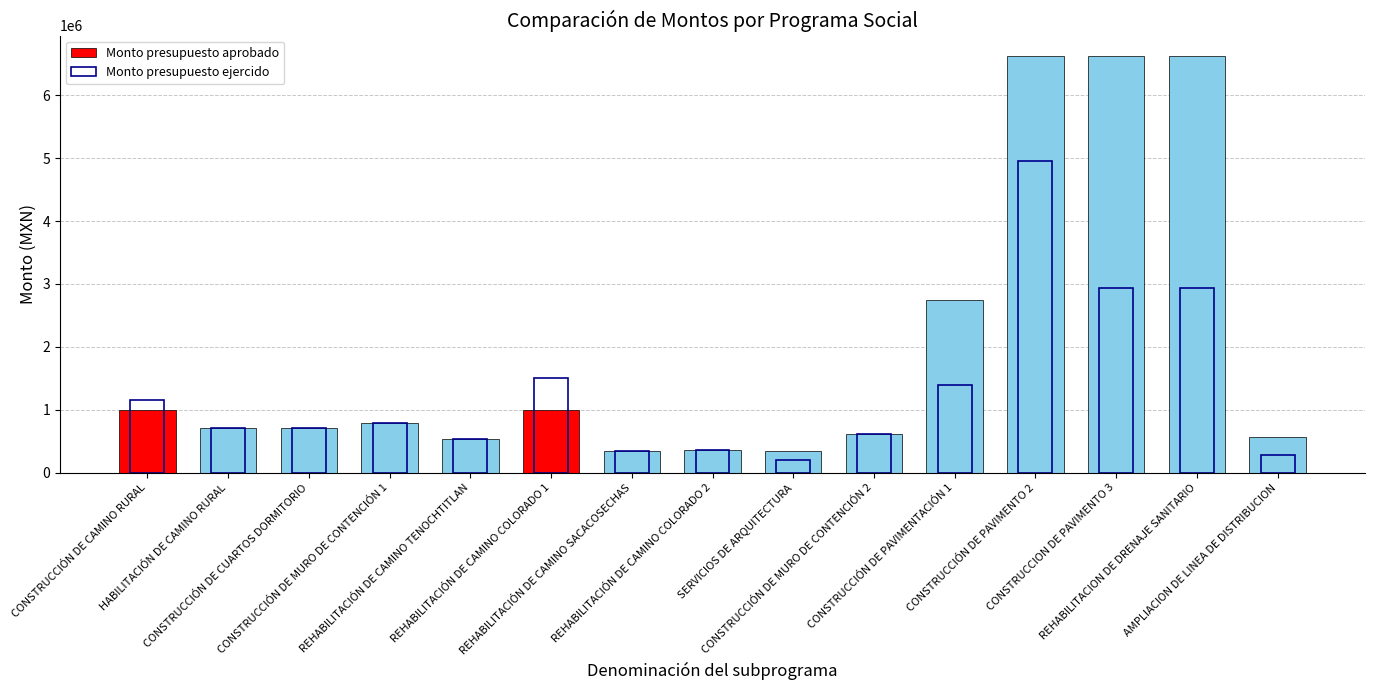

Reading right to left, what are all the values shown in this chart?

Monto presupuesto aprobado: 565000.0	6617493.0	6617493.0	6617493.0	2751547.0	610448.8	340000.0	360000.0	350000.0	1000000.0	534277.9	787750.1	710000.0	710000.0	1000000.0
Monto presupuesto ejercido: 288051.3	2930750.0	2930750.0	4955988.9	1396843.4	610448.8	200000.0	360000.0	350000.0	1497550.2	534277.9	787750.1	710000.0	710000.0	1155381.0